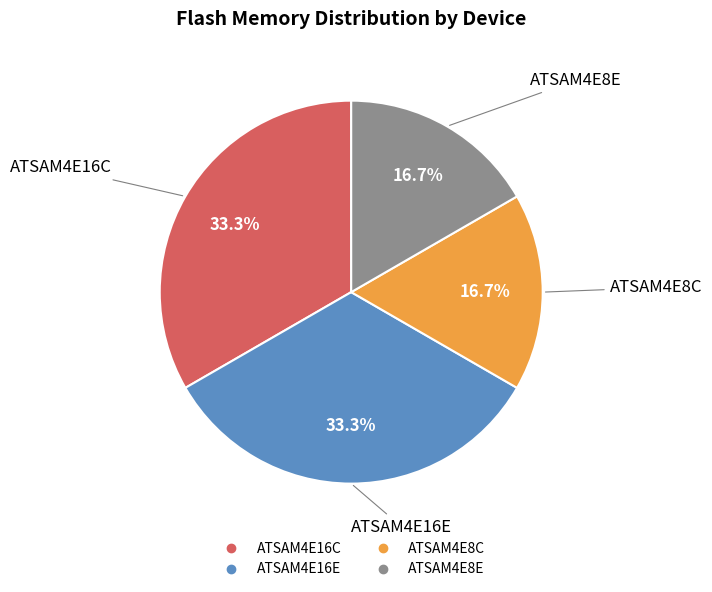

To the nearest percent, what is the combined percentage of ATSAM4E8E and ATSAM4E16E?

50%